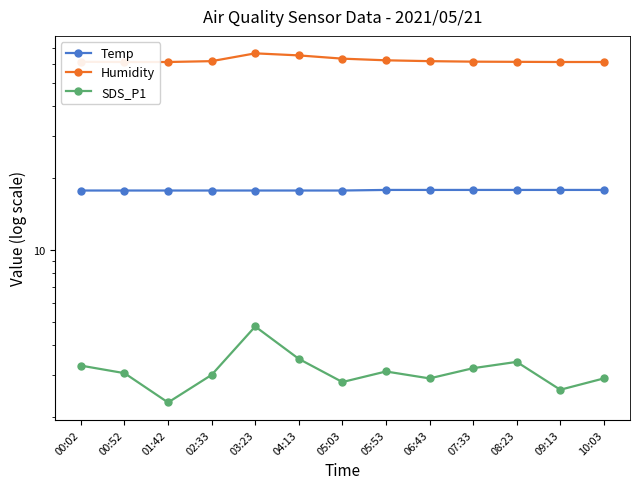

List the series in order of their peak value, lowest first.

SDS_P1, Temp, Humidity